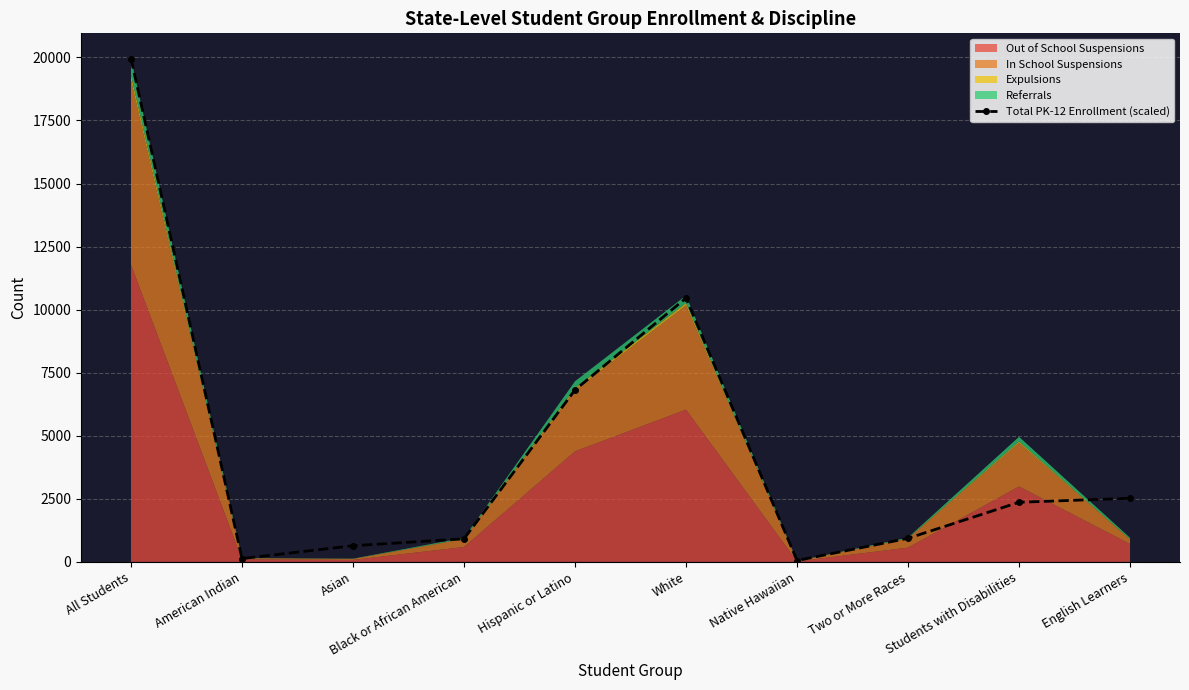

How many data points are above 2364?

5